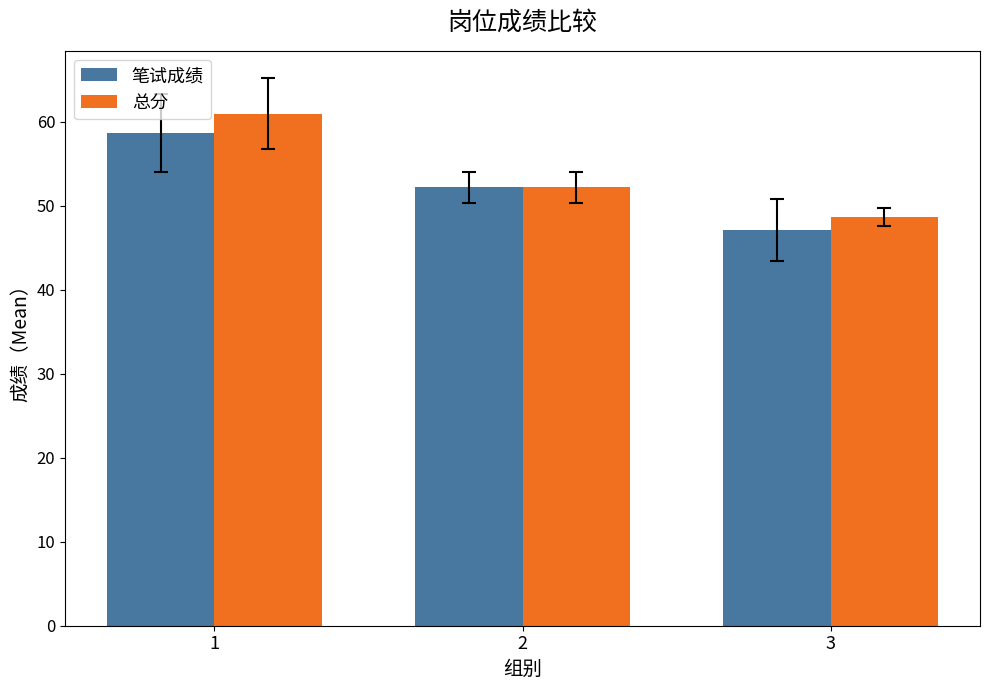

What is the maximum value for 总分?

60.9